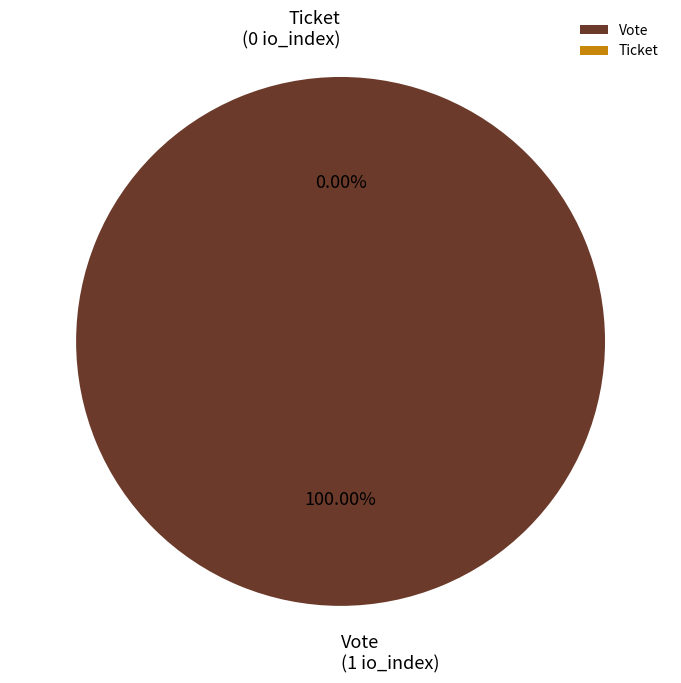

Between Vote and Ticket, which is larger?

Vote